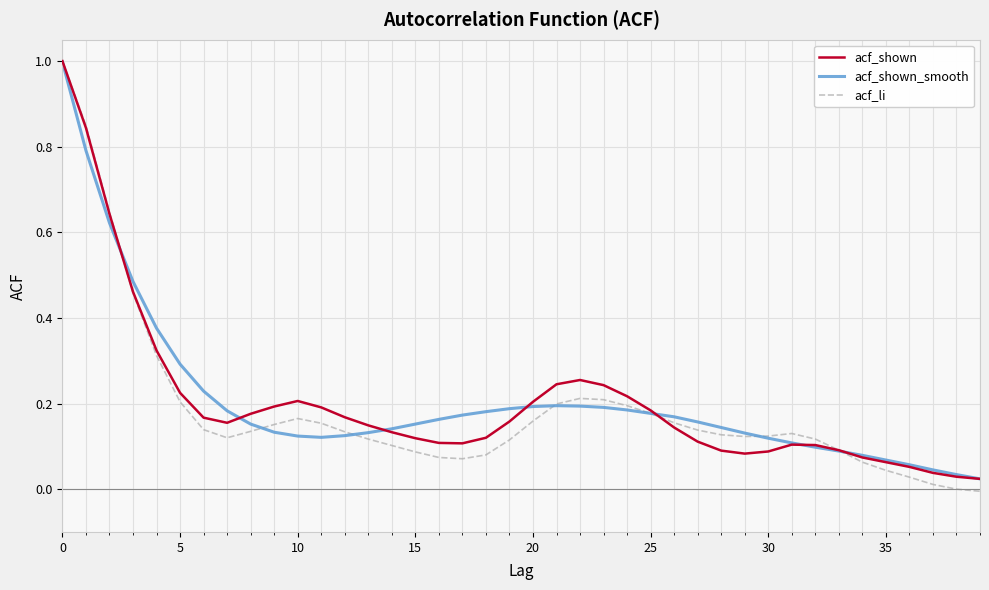

What are all the series names shown in the legend?

acf_shown, acf_shown_smooth, acf_li